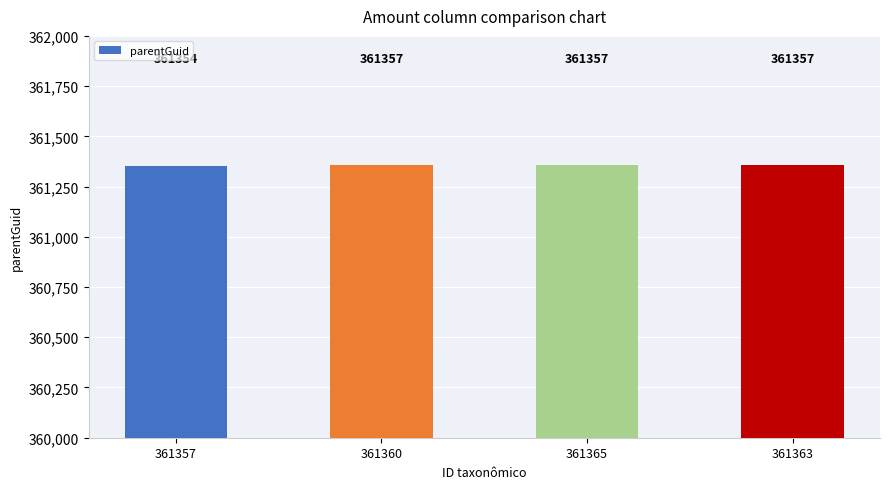

Reading left to right, what are all the values shown in this chart?

361357=361354	361360=361357	361365=361357	361363=361357